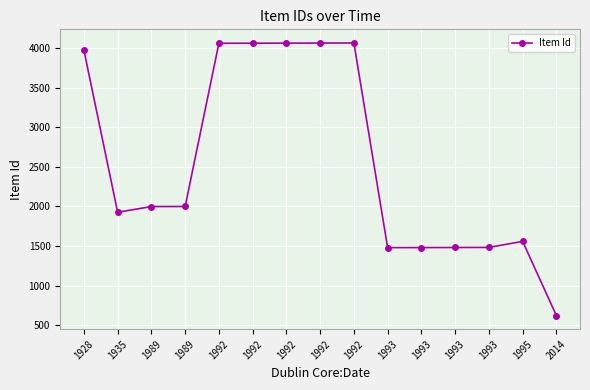

Reading left to right, what are all the values shown in this chart?

1928=3975	1935=1926	1989=1998	1989=1999	1992=4061	1992=4062	1992=4063	1992=4064	1992=4065	1993=1479	1993=1480	1993=1481	1993=1482	1995=1558	2014=621